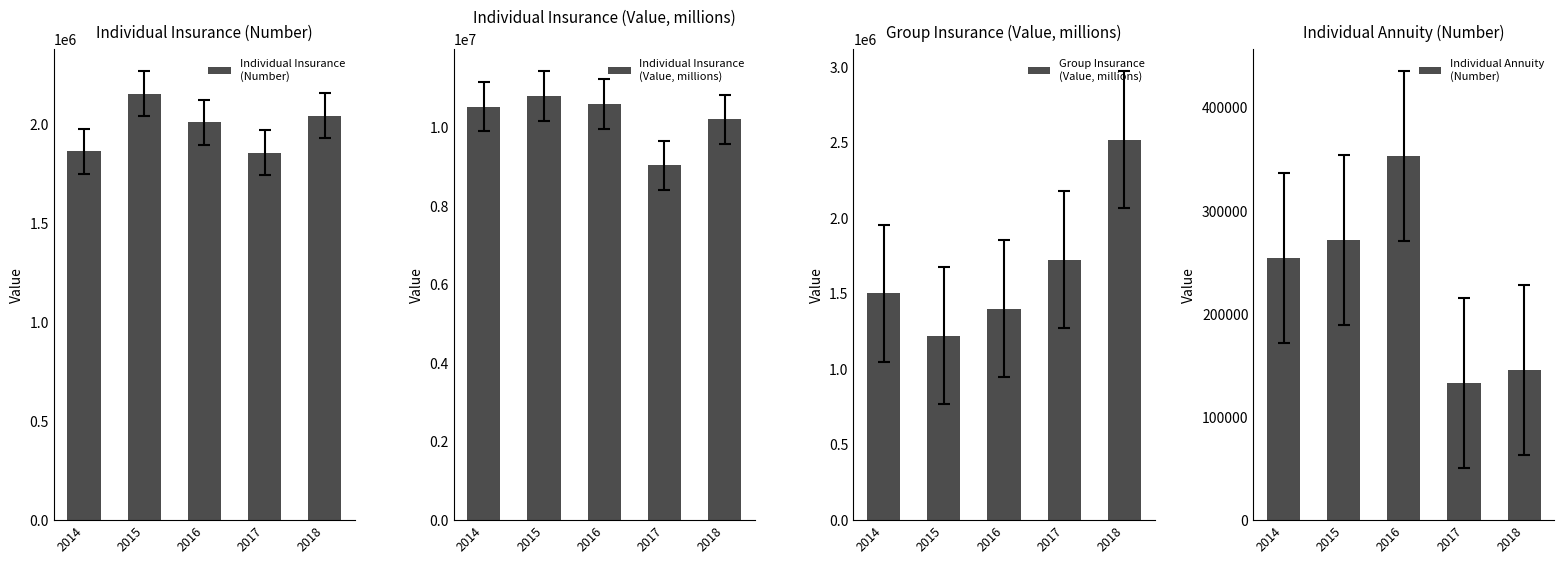

The value of Individual Insurance
(Value, millions) at 2017 is 9039248. True or false?

True